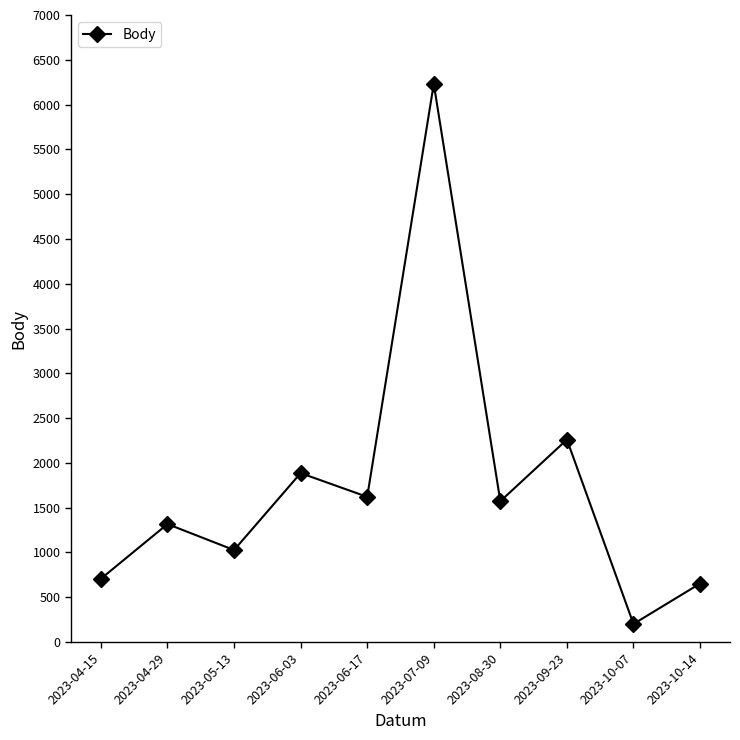

Is it true that the value at 2023-07-09 is 2963?

False